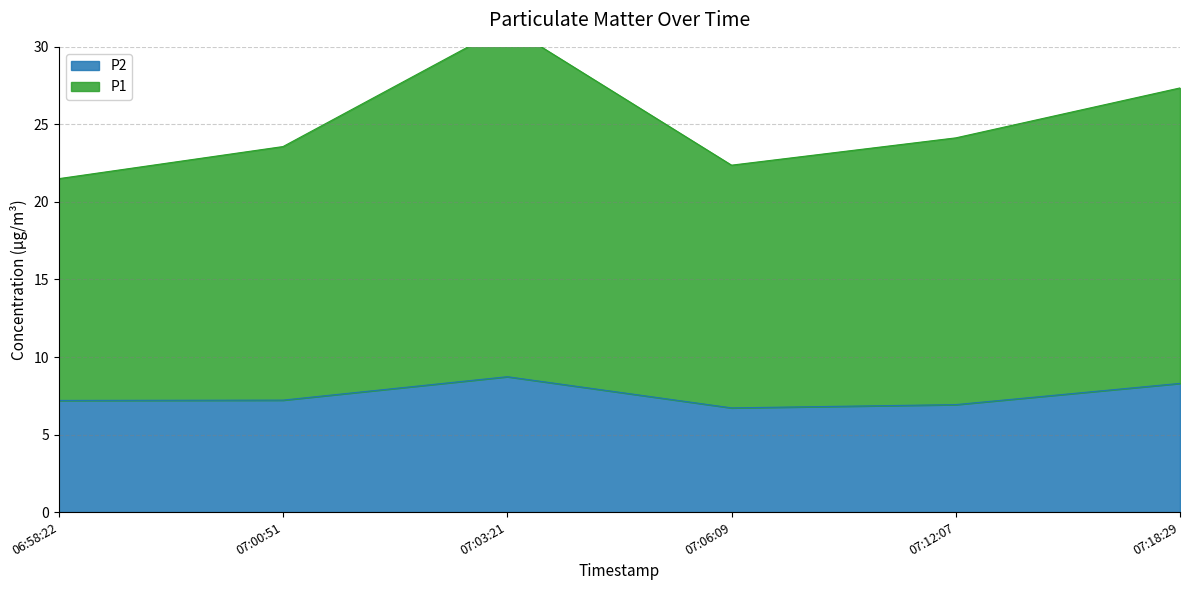

List the series in order of their overall mean, lowest first.

P2, P1